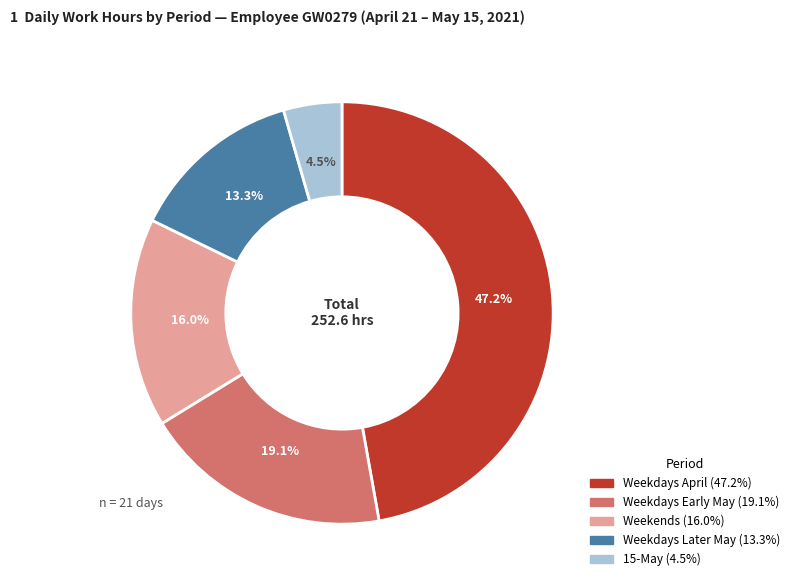

To the nearest percent, what is the difference between the largest and smallest slice percentages?

43%